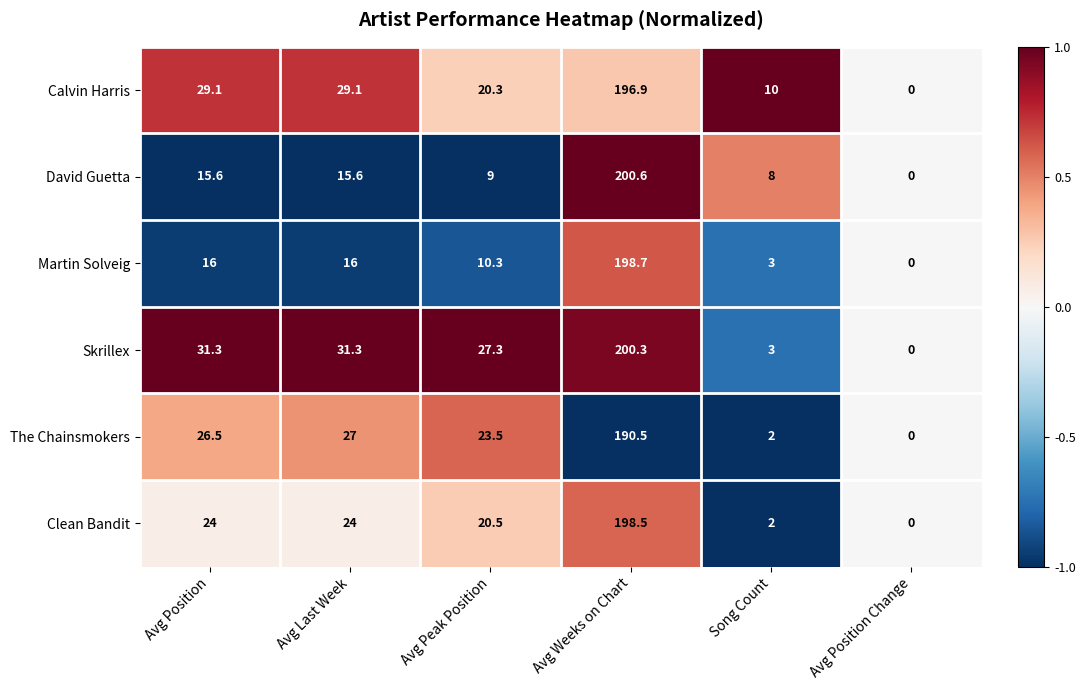

What is the maximum value for Martin Solveig?

198.7